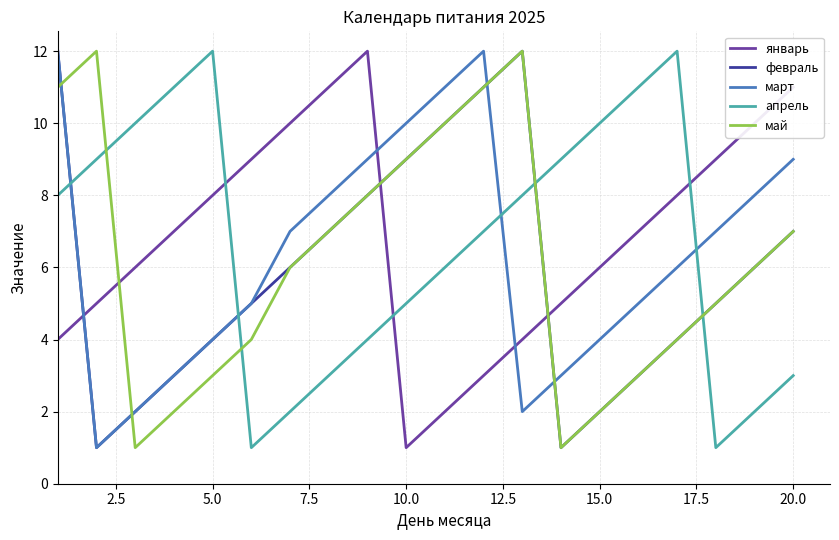

What is the maximum value for январь?

12